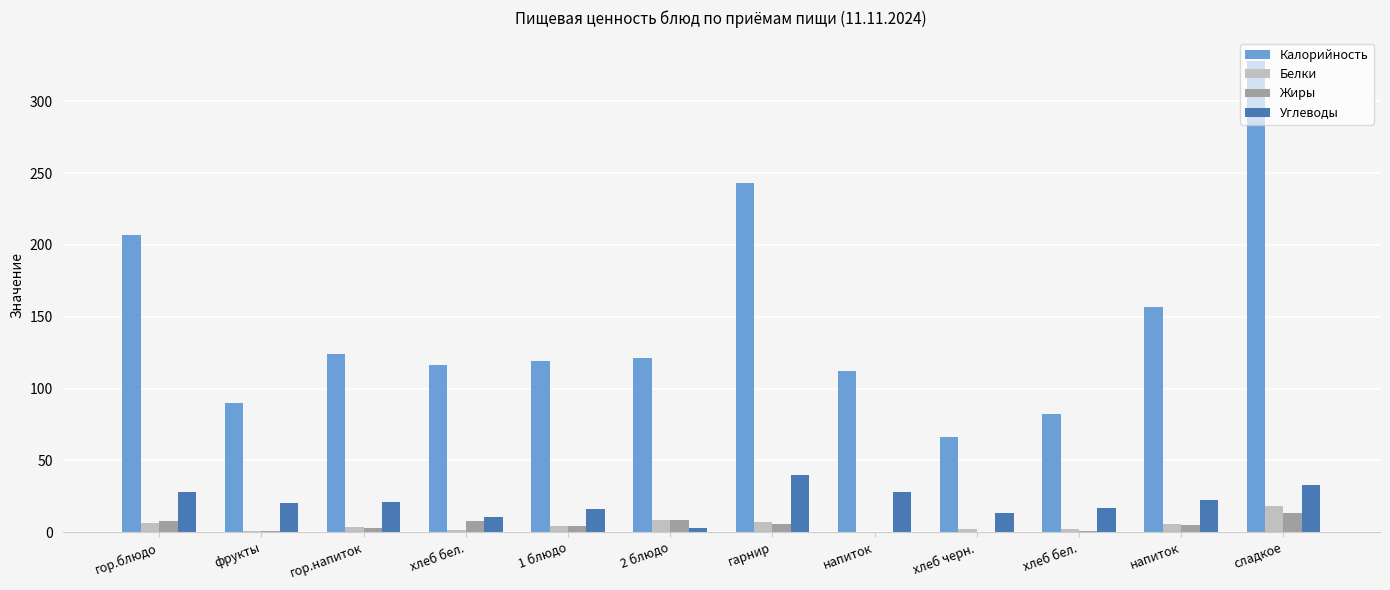

How many data points does each series have?

12